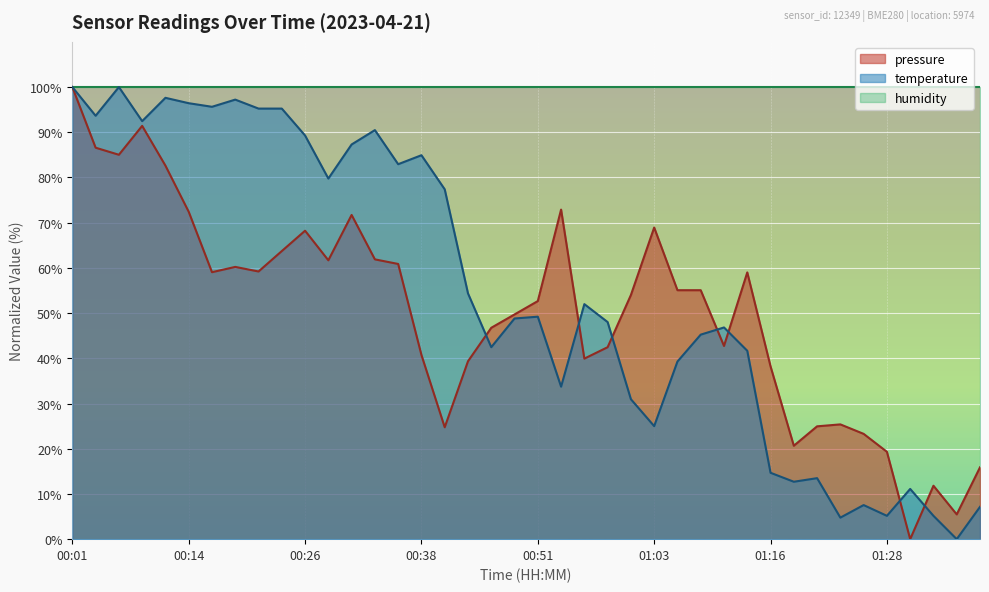

Which series ends up on top after the final intersection of temperature and pressure?

pressure